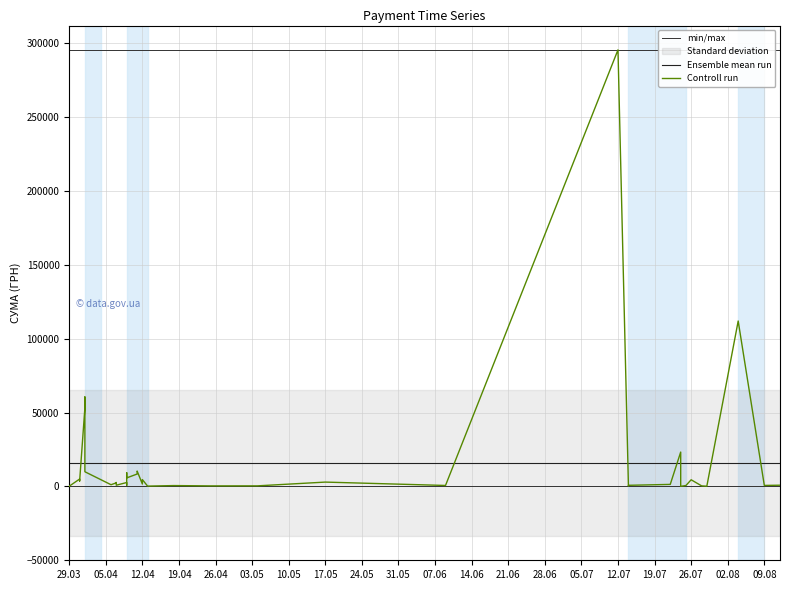

What is the approximate value at 09.08.2016?

633.1